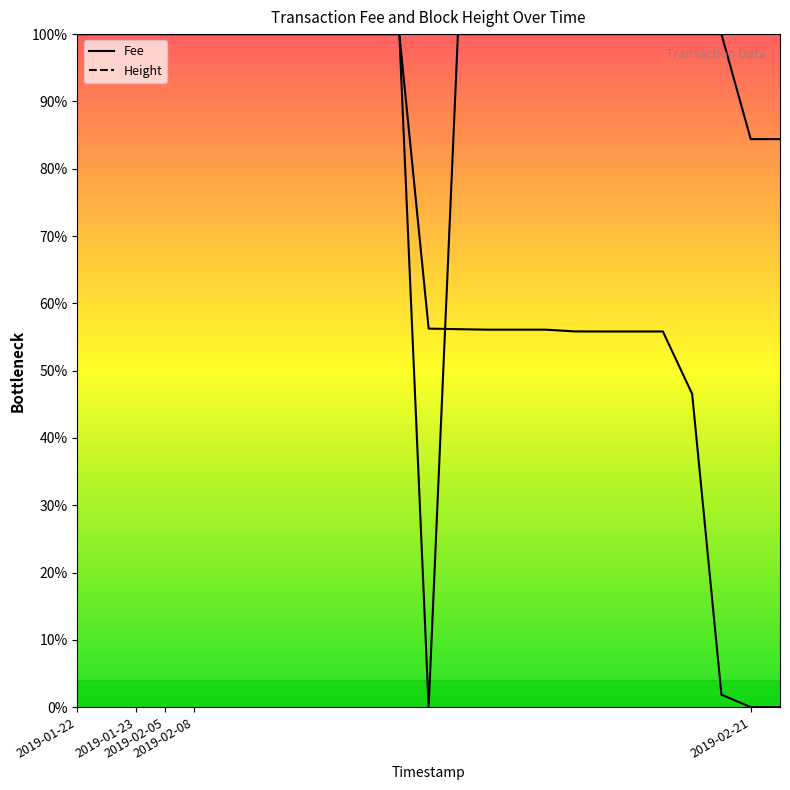

At which label does Height reach its minimum?

2019-02-21